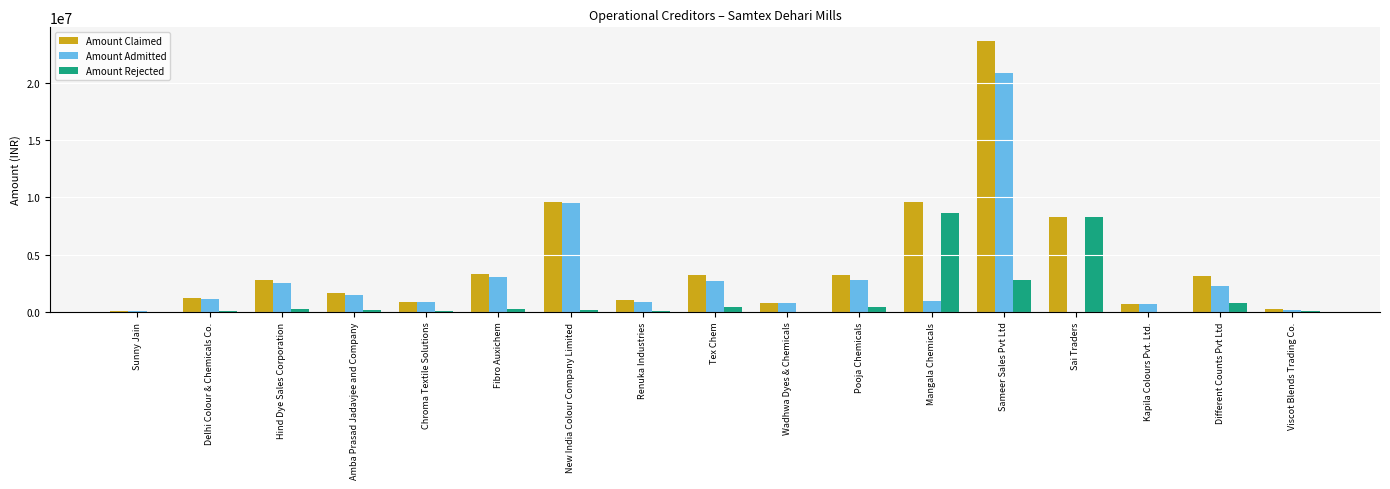

What is the greatest value displayed?

23686186.0